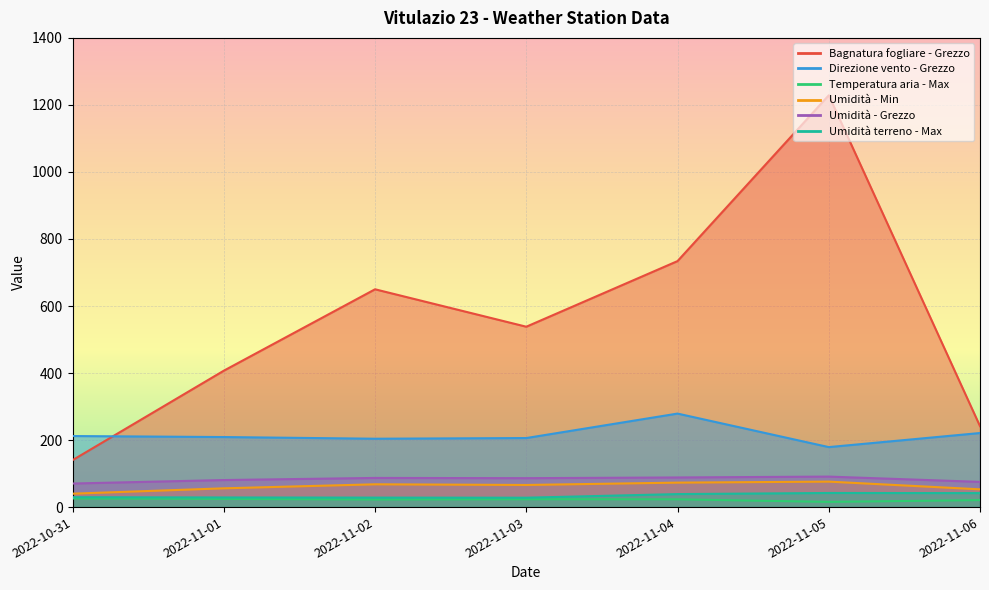

The Umidità terreno - Max series shows 38.8 at 2022-11-04. True or false?

True